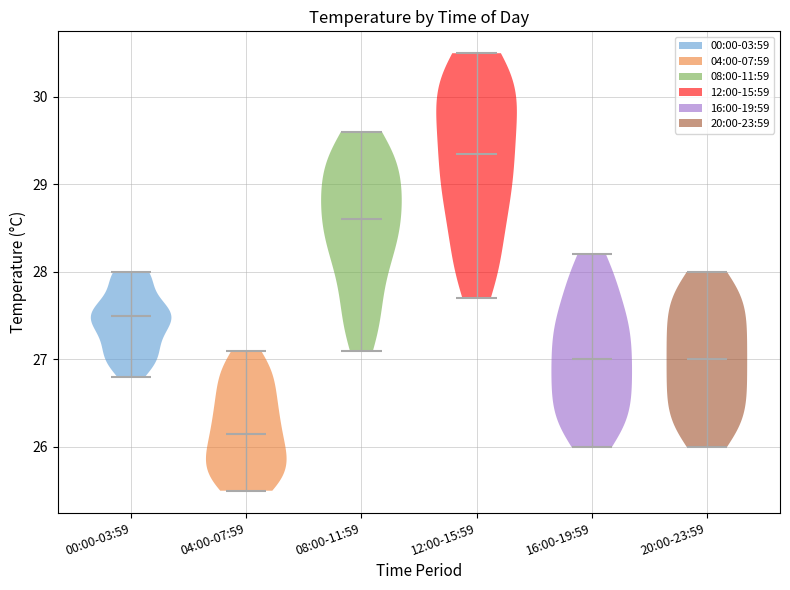

Where does the median line of the violin for 16:00-19:59 sit on the y-axis? The values are not printed on the chart, so give them approximately, as read against the axis.

27.0